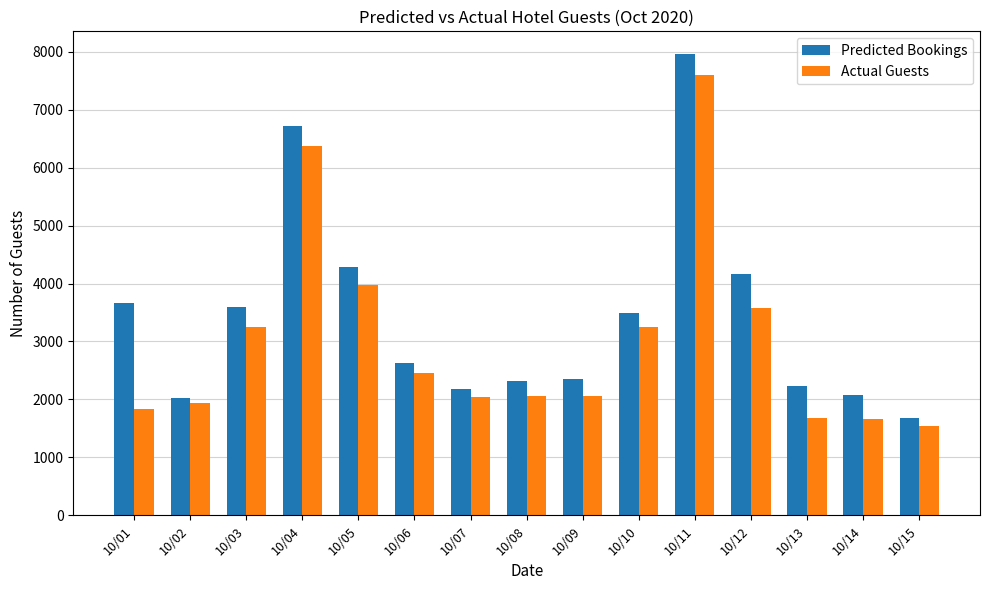

How many series are shown in this chart?

2